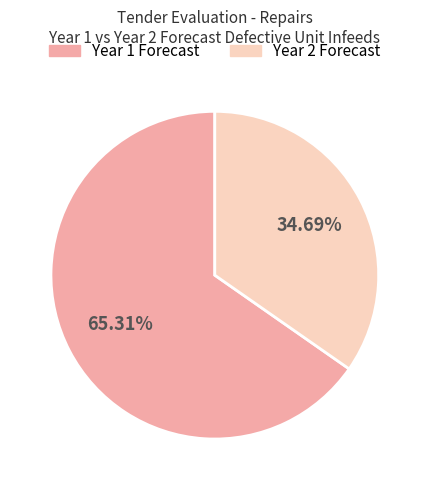

Does any single category account for the majority?

Yes